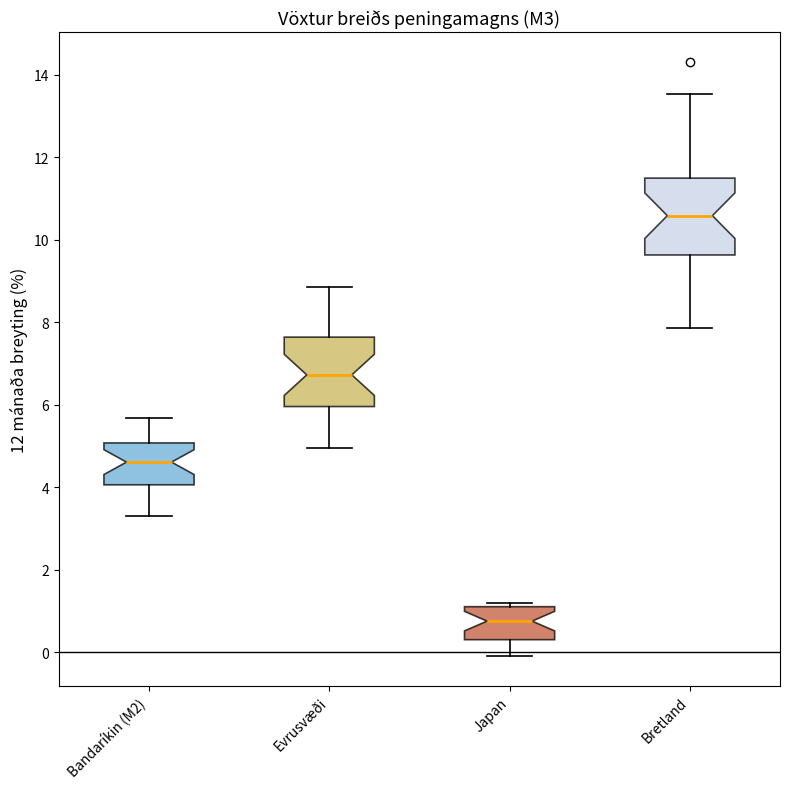

Reading left to right, transcribe this box plot: for each box, give where its median line is, the range the box spans, and where its two whiskers end, as read against the y-axis. The values are not printed on the chart, so give them approximately, as read against the axis.

Bandaríkin (M2): median 4.6, box 4.0 to 5.0, whiskers 3.4 to 5.6
Evrusvæði: median 6.8, box 6.0 to 7.6, whiskers 5.0 to 8.8
Japan: median 0.8, box 0.4 to 1.2, whiskers 0.0 to 1.2 (just above the box's upper edge)
Bretland: median 10.6, box 9.6 to 11.4, whiskers 7.8 to 13.6